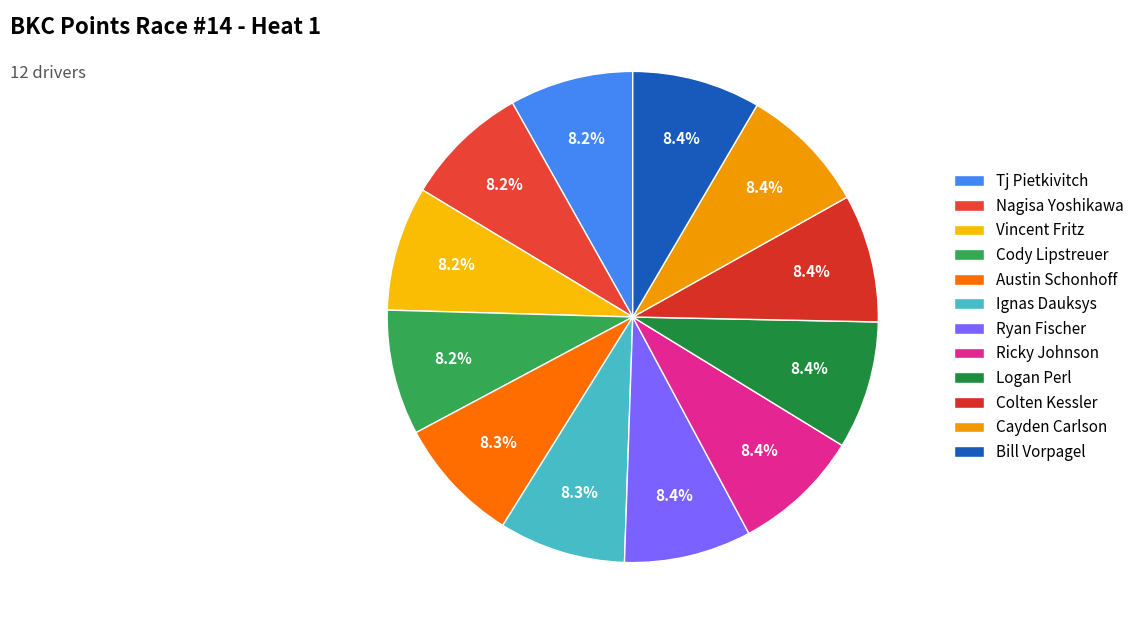

Which has a higher value, Ryan Fischer or Ignas Dauksys?

Ryan Fischer